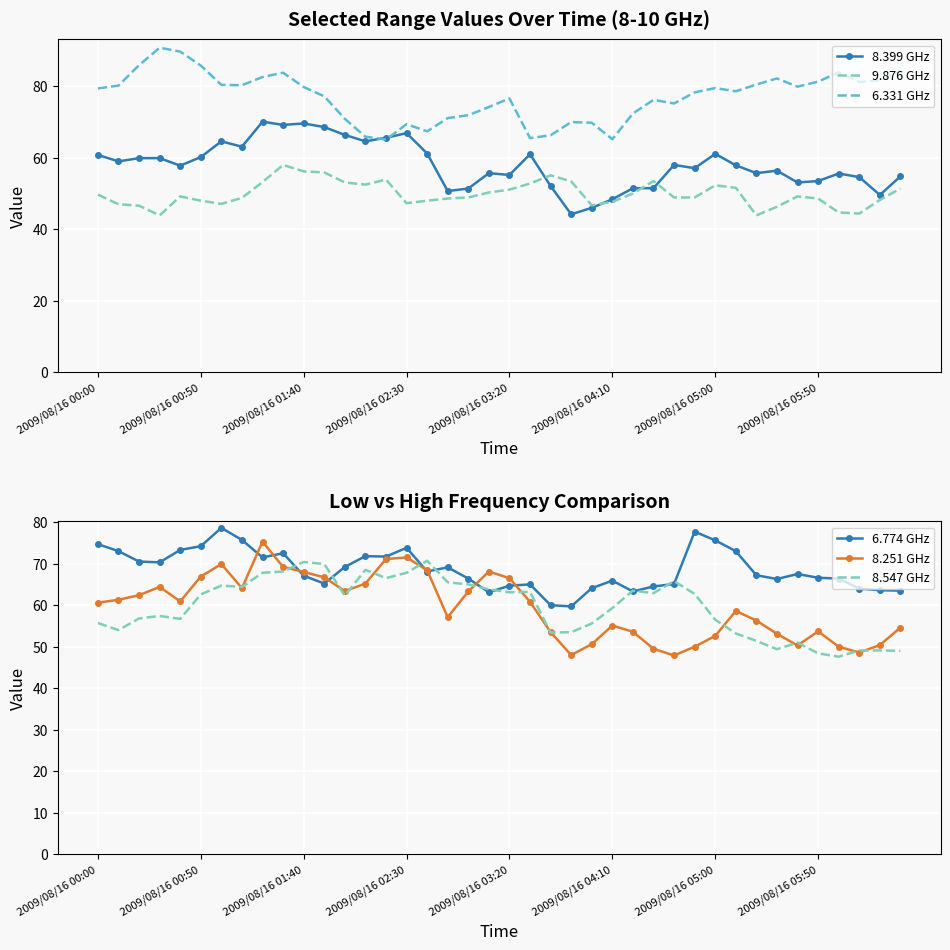

What is the minimum value for 8.399 GHz?

44.2